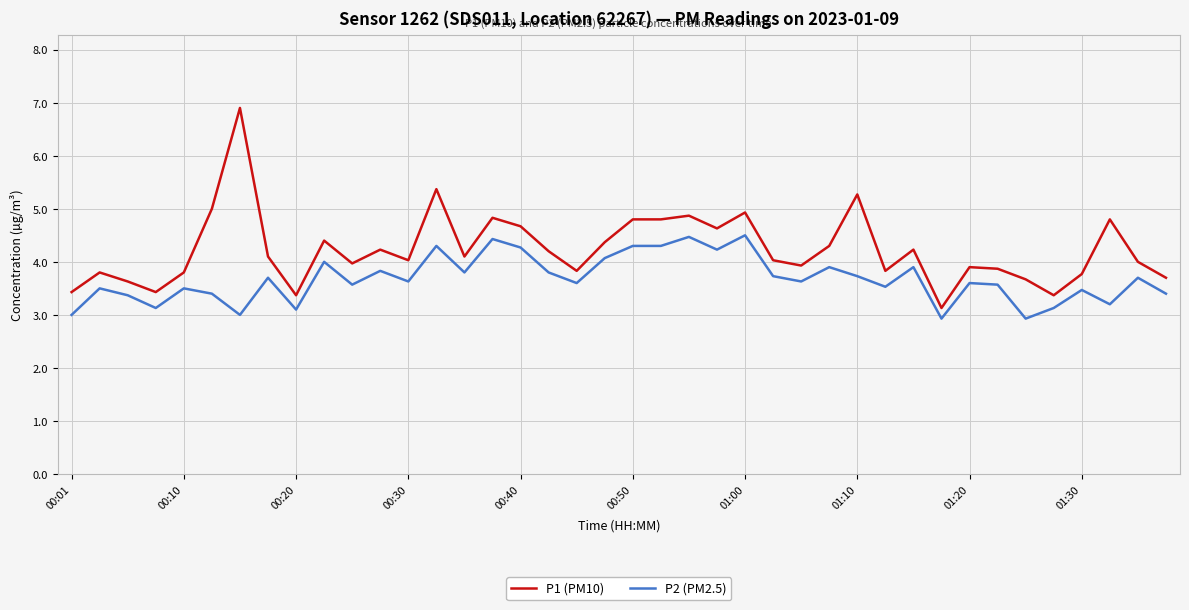

Which series has the largest total across all categories?

P1 (PM10)